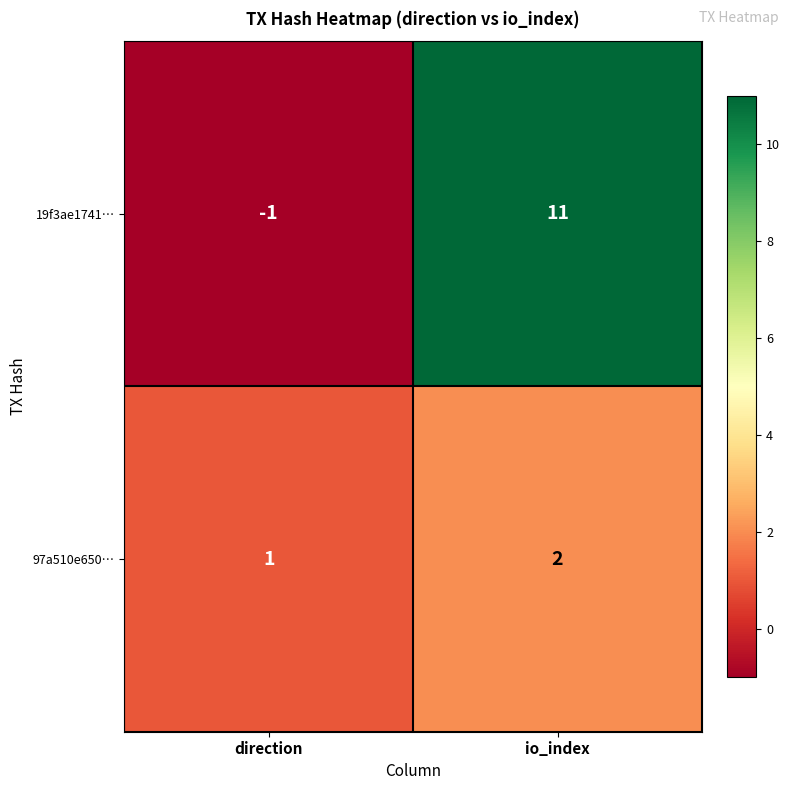

The value of 97a510e650… at direction is 2. True or false?

False